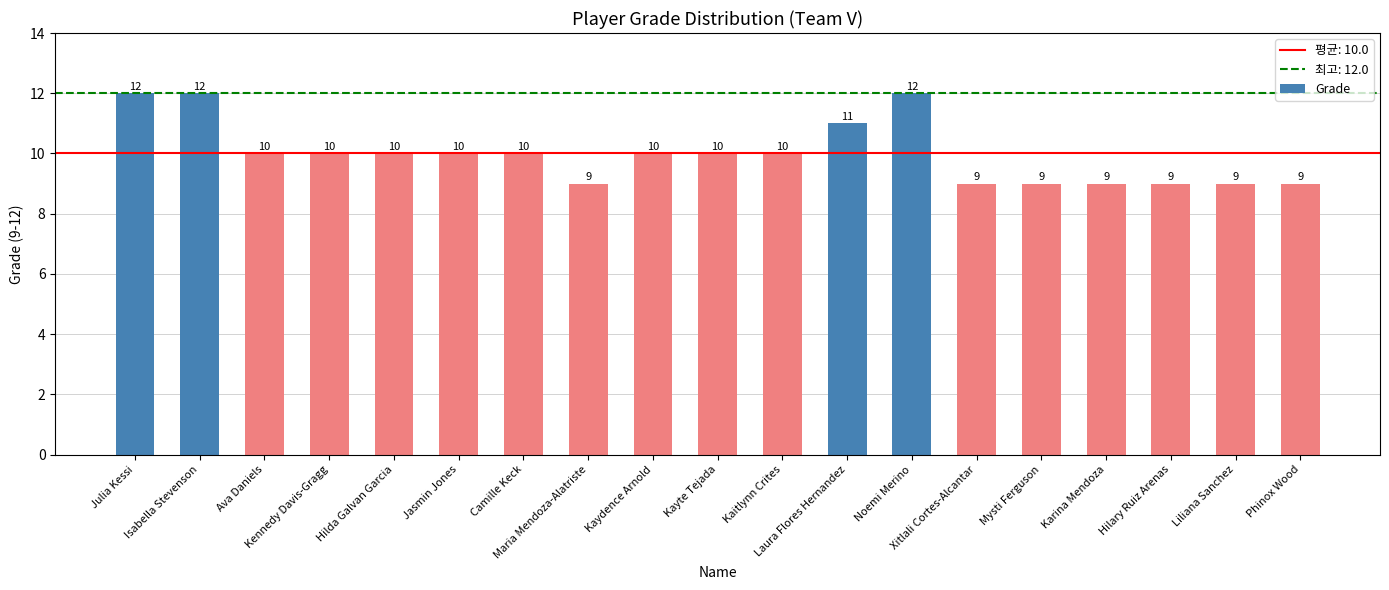

What is the greatest value displayed?

12